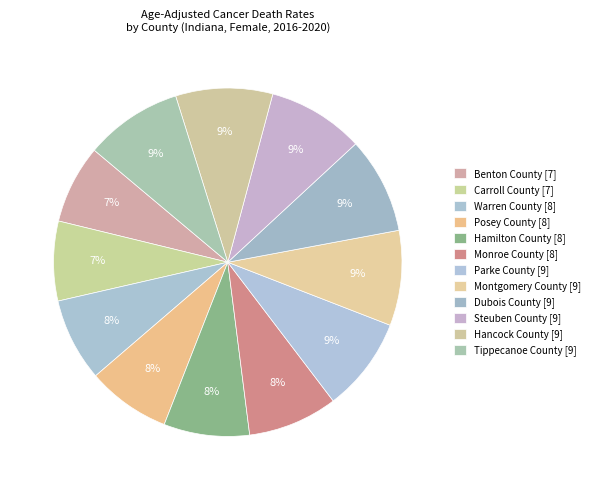

Which category has the biggest portion of the pie?

Tippecanoe County